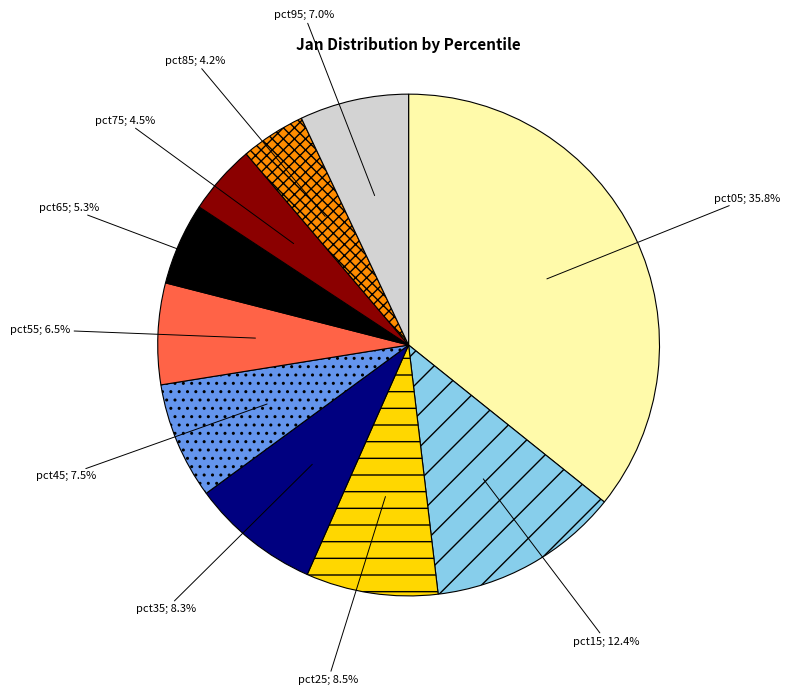

Does any single category account for the majority?

No